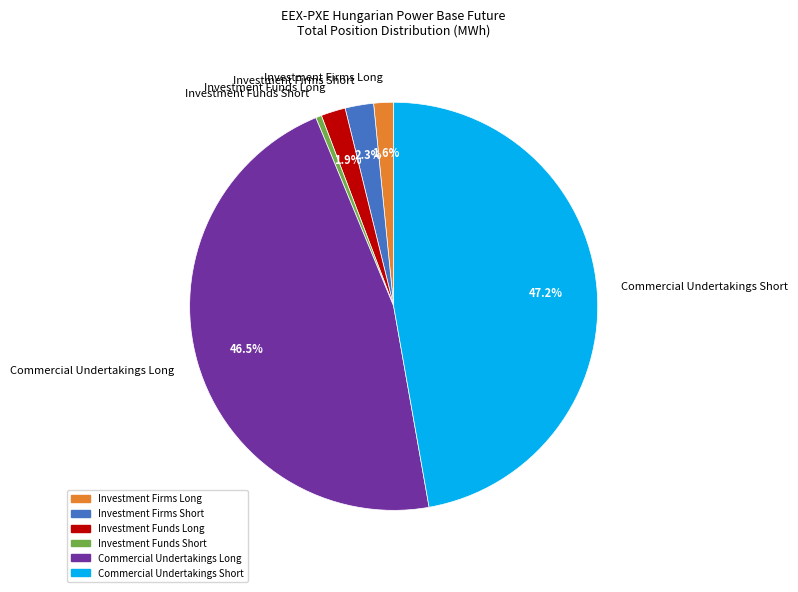

Which slice is the largest?

Commercial Undertakings Short